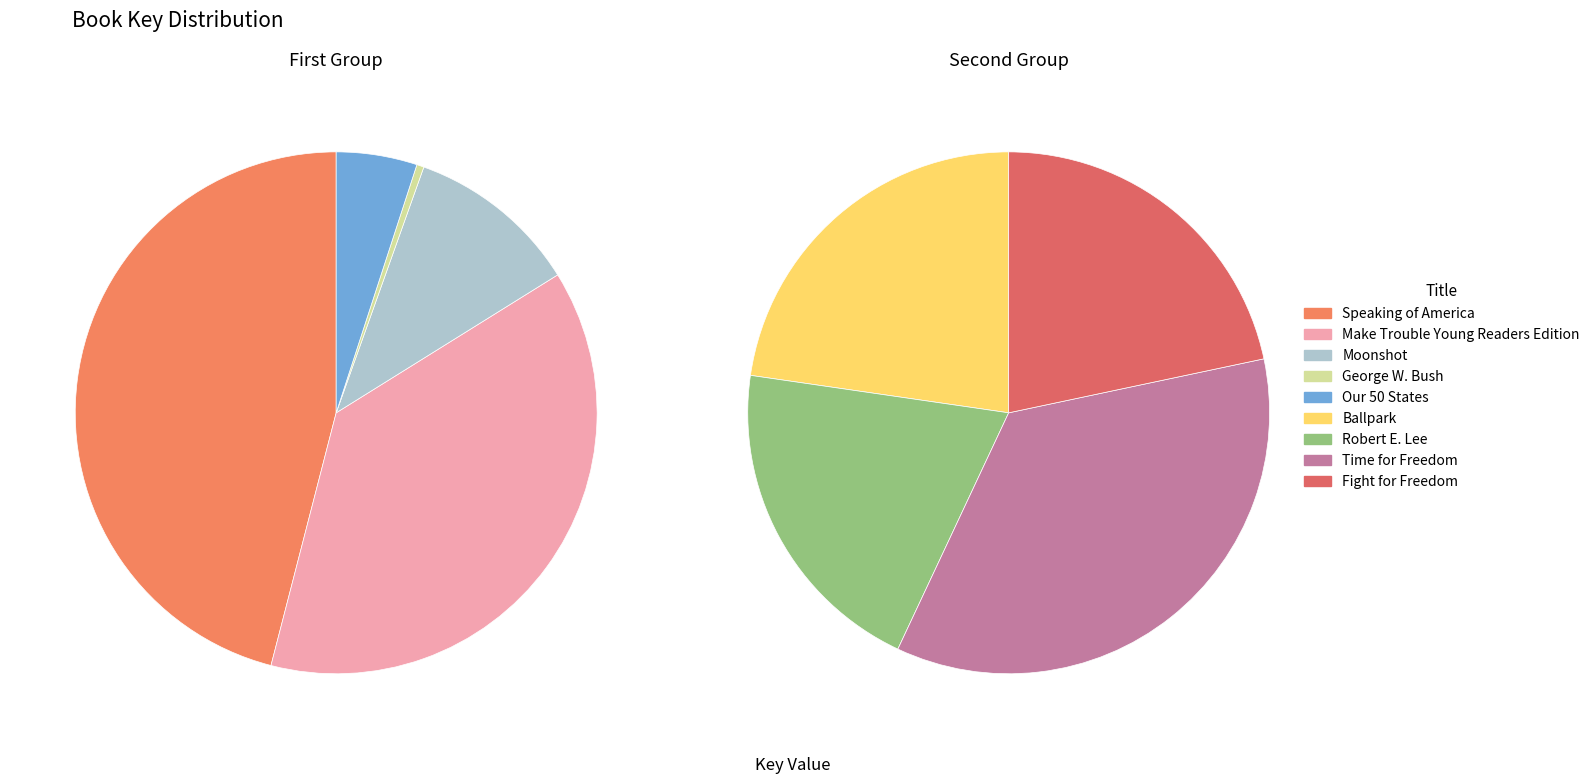

What percentage is NOT represented by Time for Freedom?

93.5%